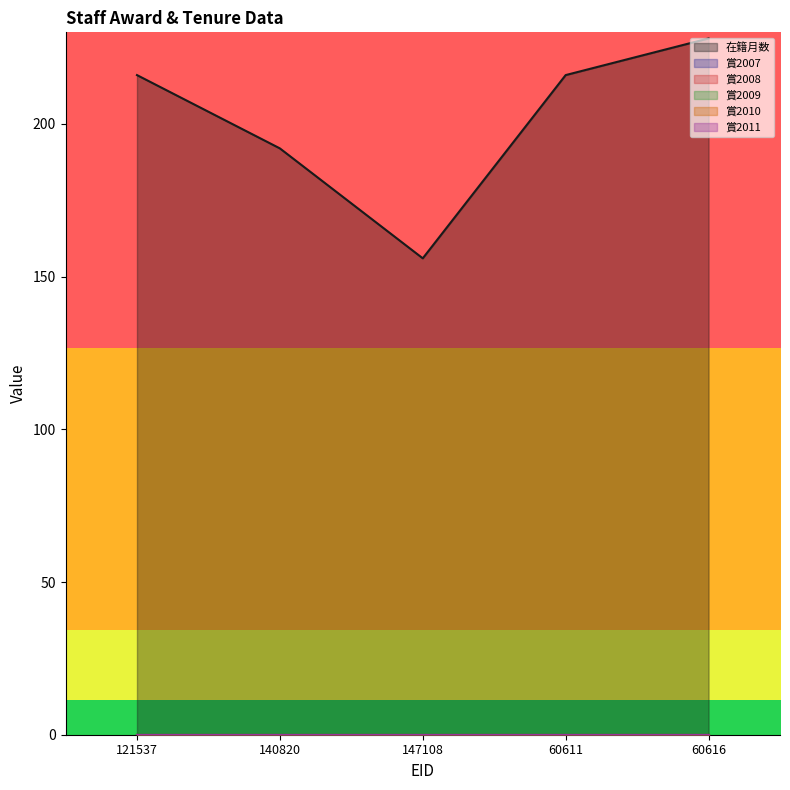

Which series changed the most between 140820 and 60616?

在籍月数